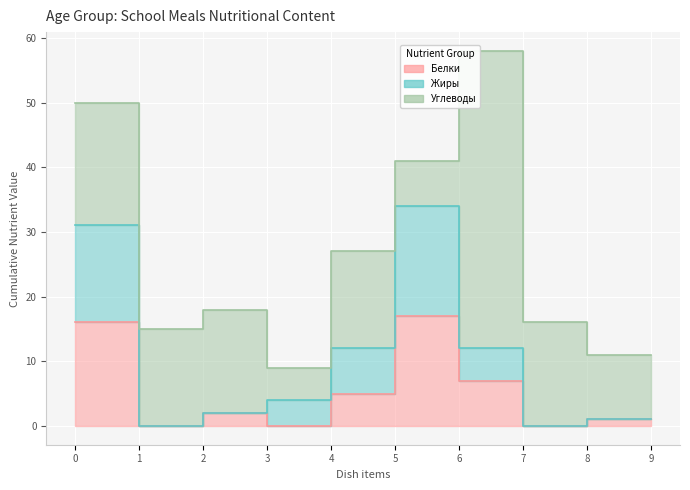

What is the value of the Белки point at the 9th from the left?

1